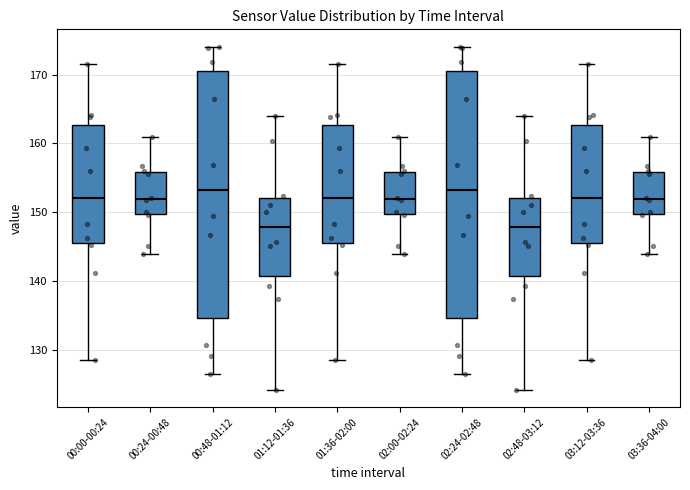

Reading left to right, read every box against the y-axis: the position of its median line, the range the box covers, and the ends of its whiskers. The values are not printed on the chart, so give them approximately, as read against the axis.

00:00-00:24: median 152, box 145 to 163, whiskers 129 to 172
00:24-00:48: median 152, box 150 to 156, whiskers 144 to 161
00:48-01:12: median 153, box 135 to 170, whiskers 127 to 174
01:12-01:36: median 148, box 141 to 152, whiskers 124 to 164
01:36-02:00: median 152, box 145 to 163, whiskers 129 to 172
02:00-02:24: median 152, box 150 to 156, whiskers 144 to 161
02:24-02:48: median 153, box 135 to 170, whiskers 127 to 174
02:48-03:12: median 148, box 141 to 152, whiskers 124 to 164
03:12-03:36: median 152, box 145 to 163, whiskers 129 to 172
03:36-04:00: median 152, box 150 to 156, whiskers 144 to 161